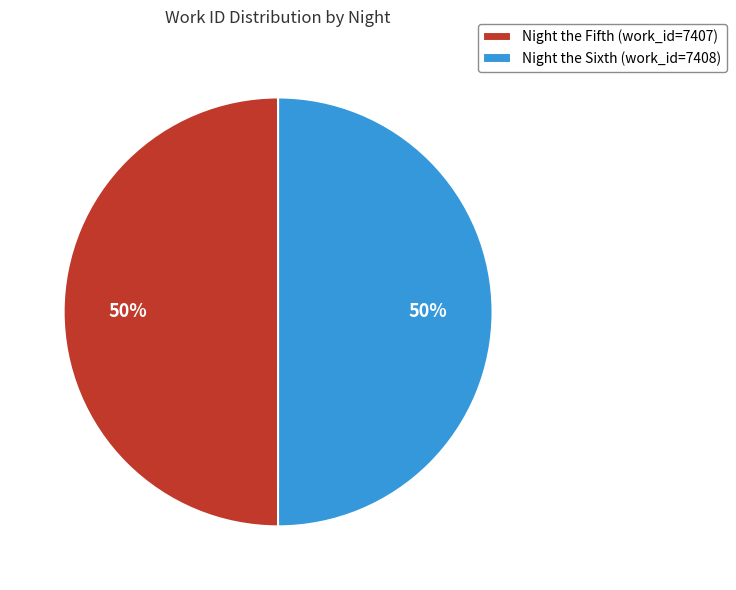

To the nearest percent, what percentage of the pie is Night the Sixth?

50%